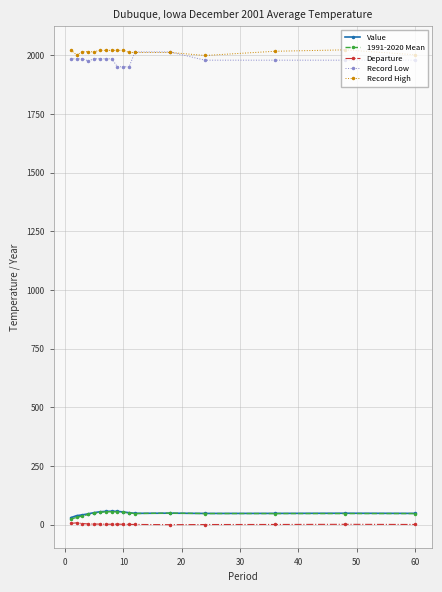

What is the smallest value displayed?

-0.2